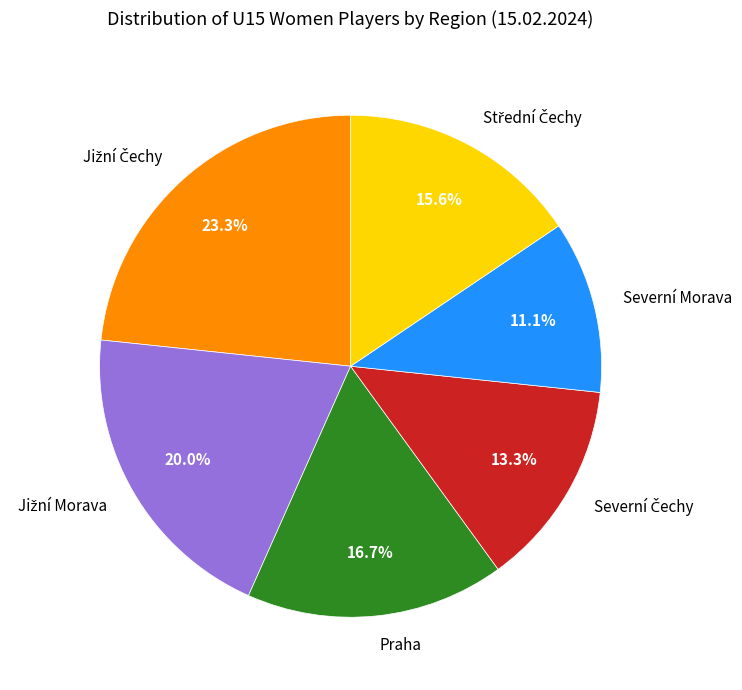

How much of the chart is everything except Praha?

83.3%